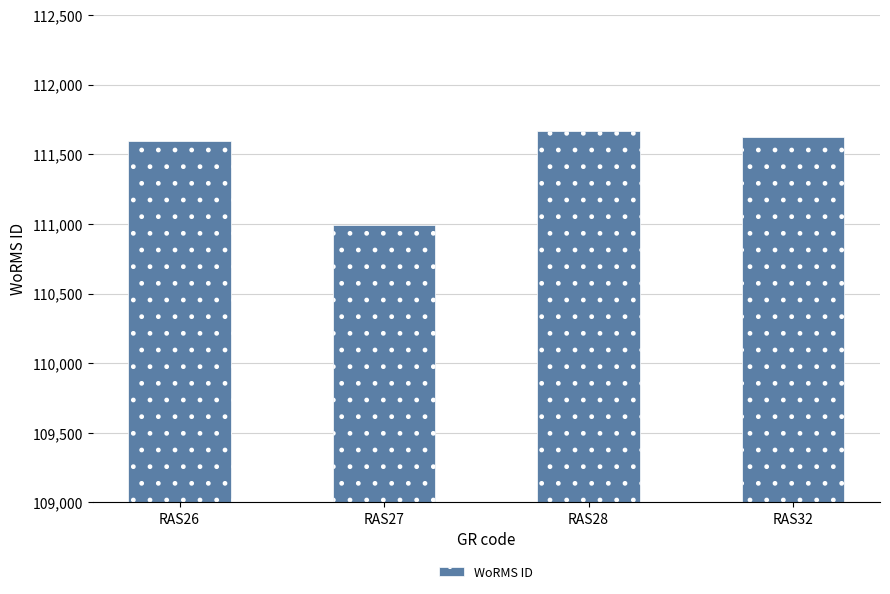

At which category does the chart reach its minimum across all series?

RAS27